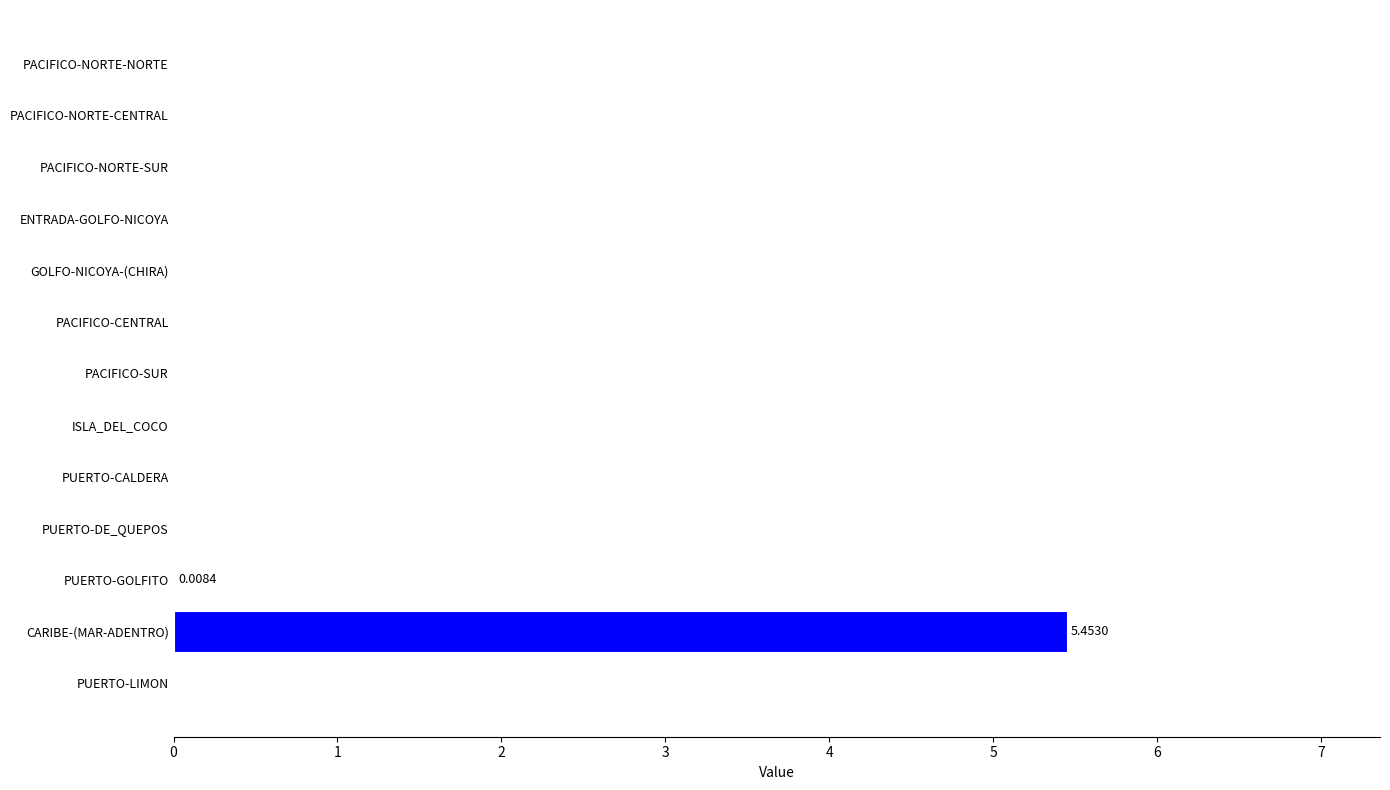

What is the sum of all values?

5.5